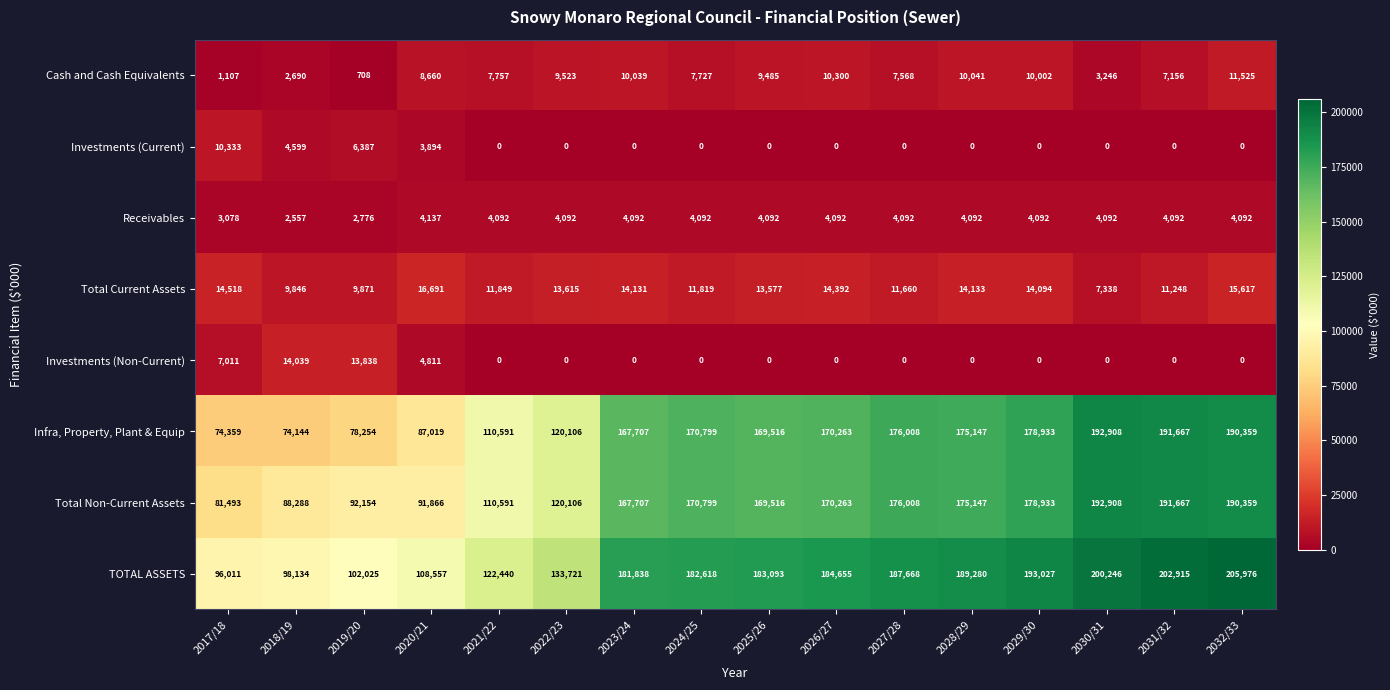

What is the total value across all series at 2028/29?

567840